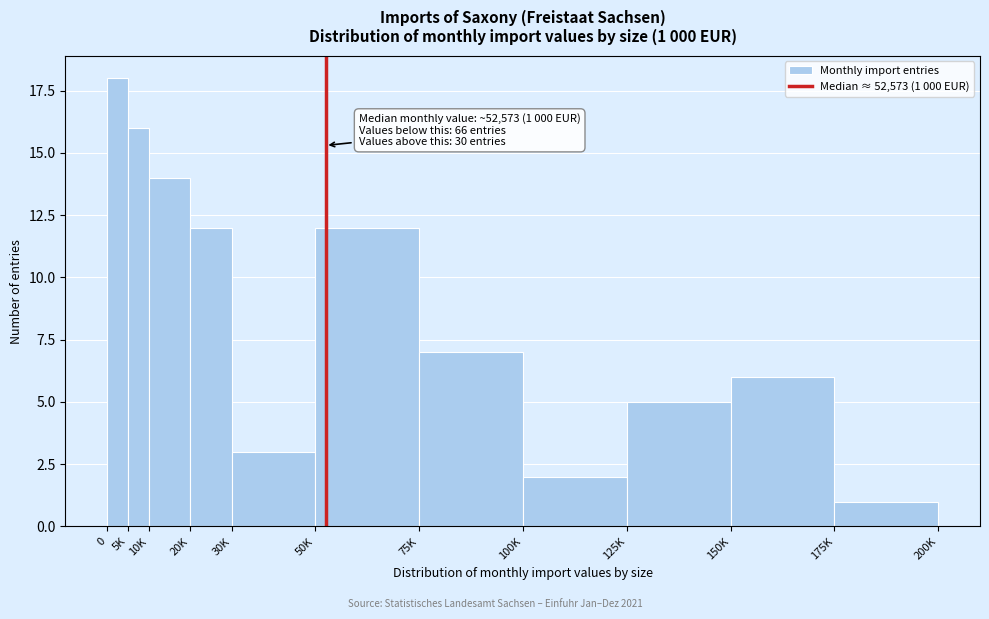

Reading right to left, what are all the values shown in this chart?

1	6	5	2	7	12	3	12	14	16	18